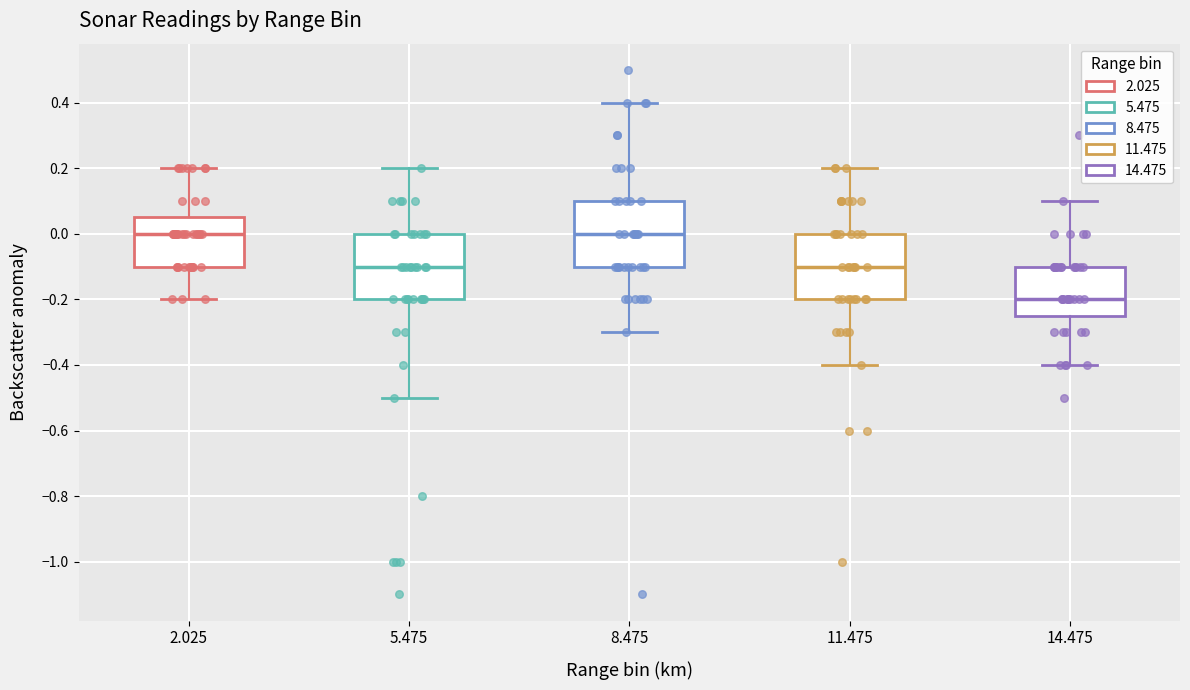

Where does the lower whisker of the box at x = 11.475 end on the y-axis? The values are not printed on the chart, so give them approximately, as read against the axis.

-0.40